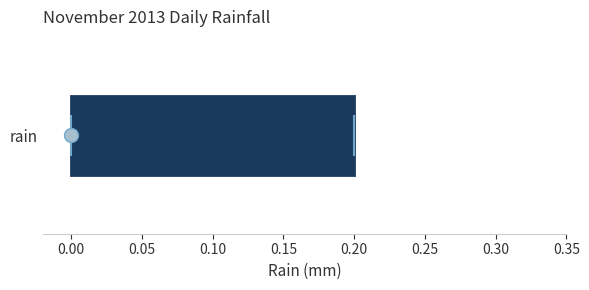

Read this box plot against the x-axis: the position of the median line, the range covered by the box, and the ends of both whiskers. The values are not printed on the chart, so give them approximately, as read against the axis.

median 0.0 (drawn on the box's left edge), box 0.0 to 0.2, whiskers 0.0 to 0.2